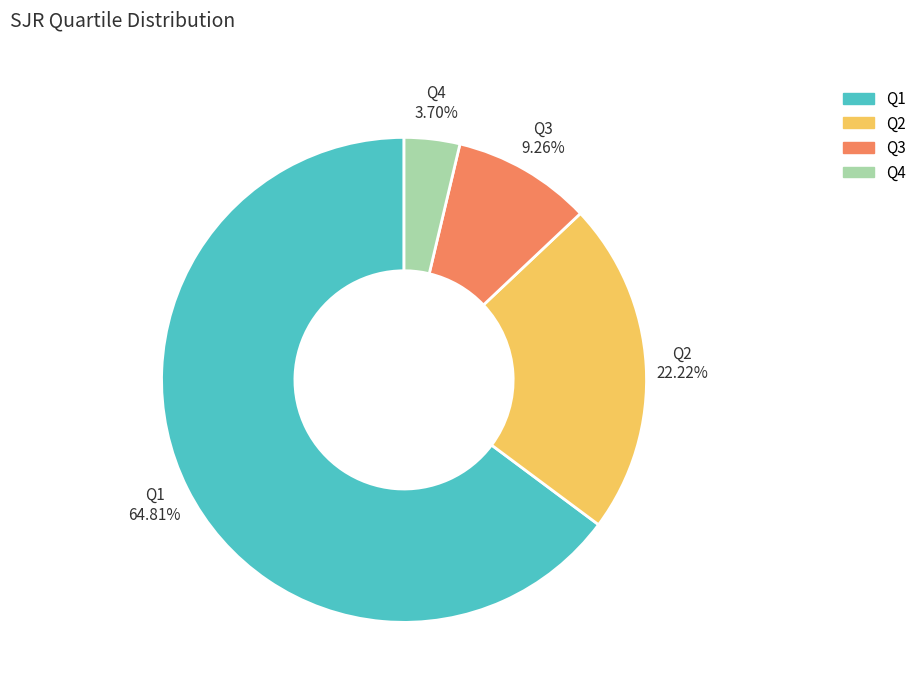

To the nearest percent, what is the combined percentage of Q1 and Q4?

69%